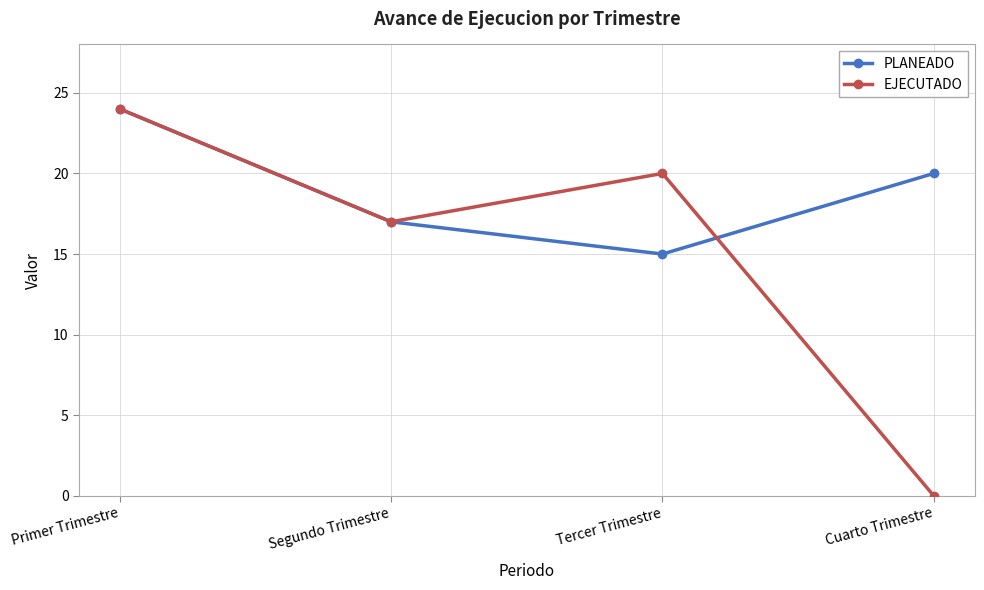

Which series ends up on top after the final intersection of PLANEADO and EJECUTADO?

PLANEADO